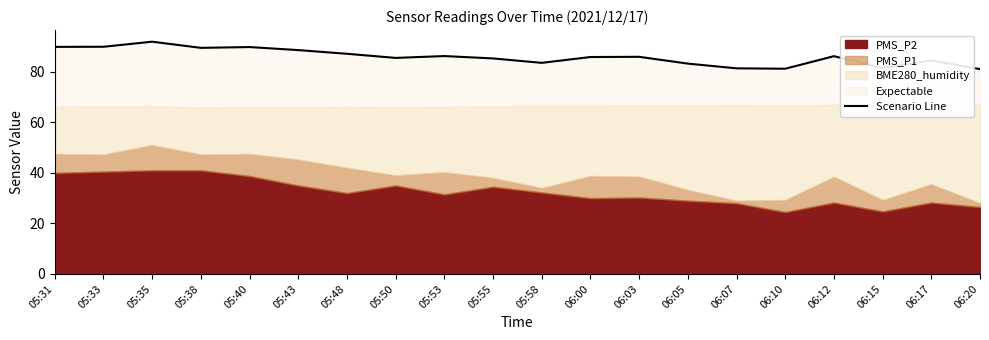

Rank the categories by value from highest to lowest.

05:35, 05:33, 05:31, 05:40, 05:38, 05:43, 05:48, 05:53, 06:12, 06:03, 06:00, 05:50, 05:55, 06:17, 05:58, 06:05, 06:15, 06:07, 06:10, 06:20